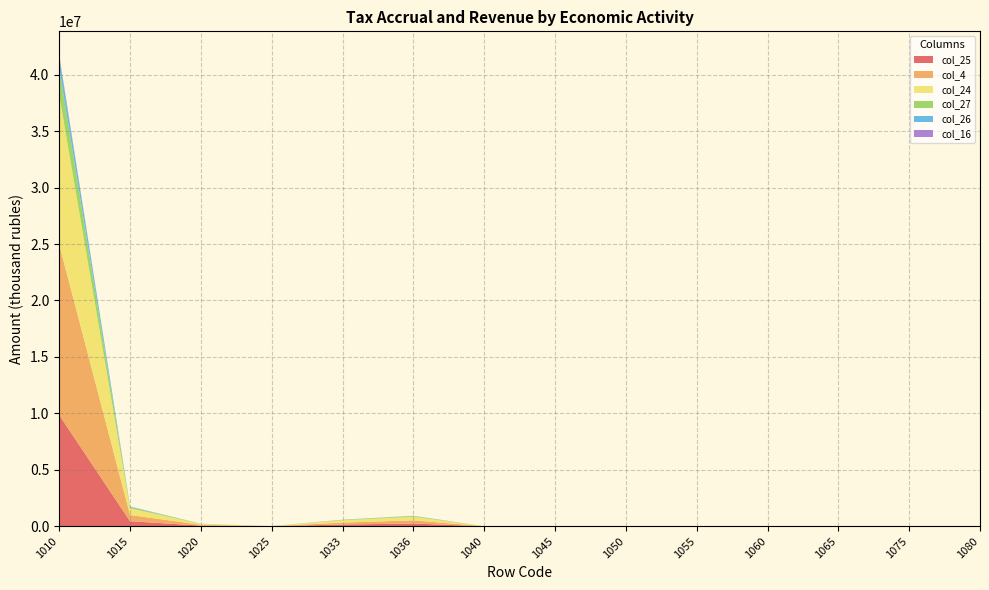

Reading right to left, extract all data points from this chart.

col_25: 1080=2692	1075=0	1065=2692	1060=0	1055=0	1050=0	1045=0	1040=0	1036=239248	1033=154262	1025=3349	1020=51956	1015=445774	1010=9848298
col_4: 1080=2806	1075=0	1065=2806	1060=0	1055=0	1050=0	1045=0	1040=0	1036=281273	1033=167746	1025=5899	1020=76660	1015=550804	1010=15109995
col_24: 1080=3541	1075=0	1065=3541	1060=0	1055=0	1050=0	1045=0	1040=0	1036=322236	1033=206061	1025=4656	1020=71664	1015=596766	1010=13255011
col_27: 1080=647	1075=0	1065=647	1060=0	1055=0	1050=0	1045=0	1040=0	1036=61783	1033=40699	1025=1163	1020=15295	1015=112222	1010=2385404
col_26: 1080=202	1075=0	1065=202	1060=0	1055=0	1050=0	1045=0	1040=0	1036=21205	1033=11100	1025=144	1020=4413	1015=38770	1010=1021309
col_16: 1080=0	1075=0	1065=0	1060=0	1055=0	1050=0	1045=4	1040=4	1036=1728	1033=579	1025=34	1020=515	1015=6152	1010=130008